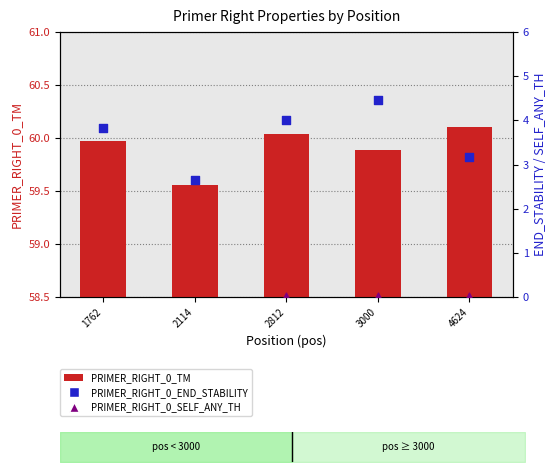

What are all the series names shown in the legend?

PRIMER_RIGHT_0_TM, PRIMER_RIGHT_0_END_STABILITY, PRIMER_RIGHT_0_SELF_ANY_TH